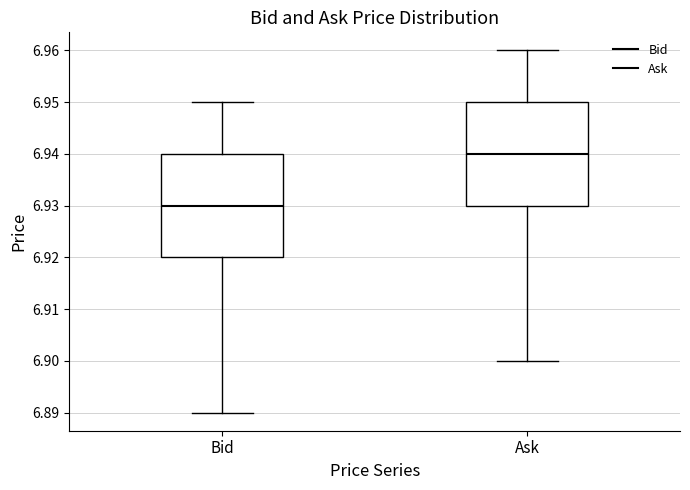

Reading left to right, read every box against the y-axis: the position of its median line, the range the box covers, and the ends of its whiskers. The values are not printed on the chart, so give them approximately, as read against the axis.

Bid: median 6.93, box 6.92 to 6.94, whiskers 6.89 to 6.95
Ask: median 6.94, box 6.93 to 6.95, whiskers 6.90 to 6.96